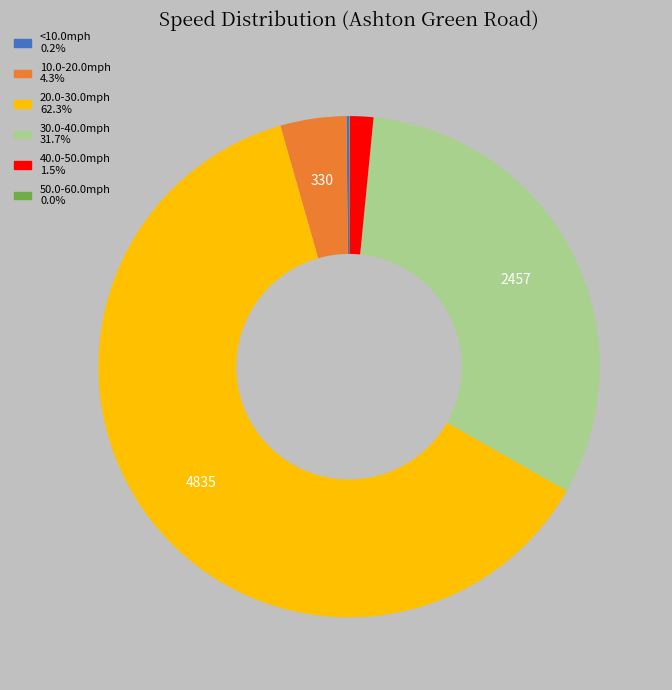

Is there a majority slice in this chart?

Yes